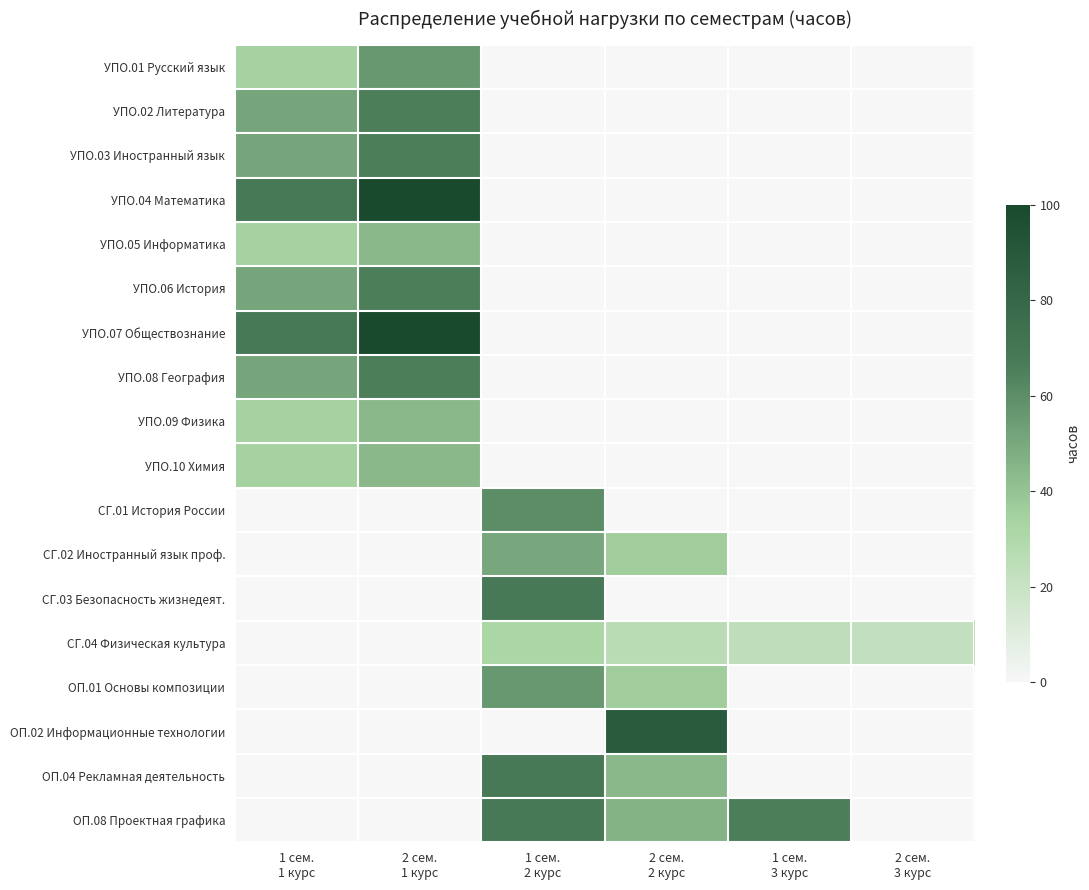

Which label corresponds to the largest value in the chart?

2 сем.
1 курс